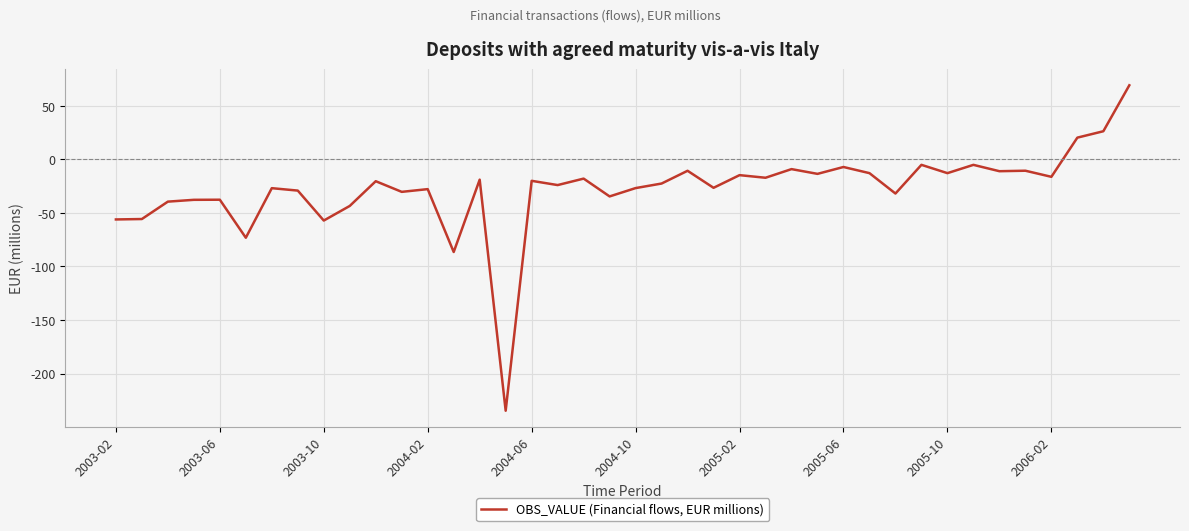

How many lines are shown in the chart?

1